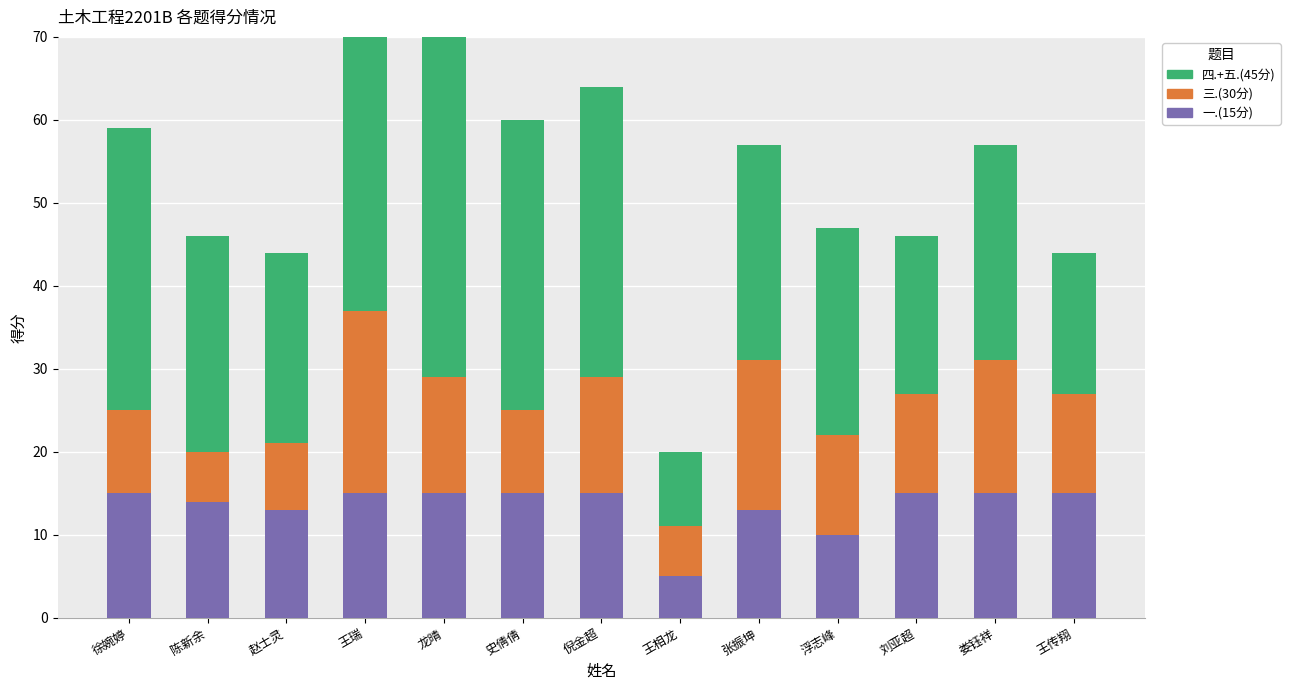

Which category has the lowest value in the 四.+五.(45分) series?

王相龙